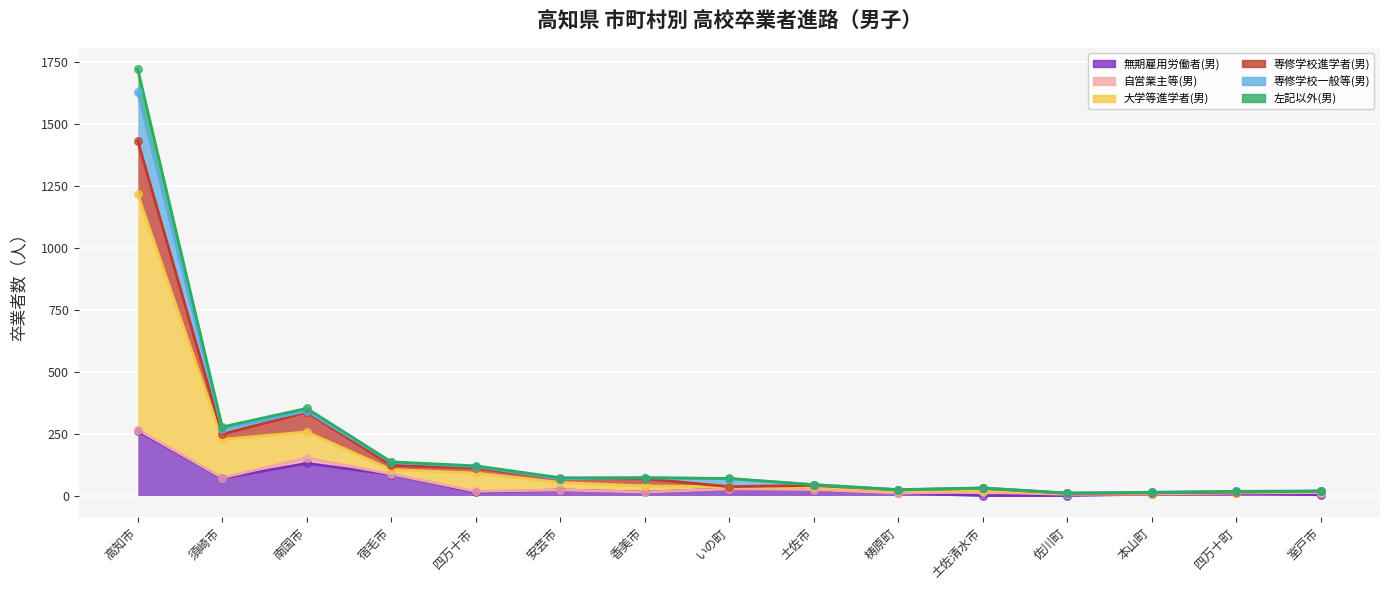

Which series has the widest spread of Y values?

大学等進学者(男)